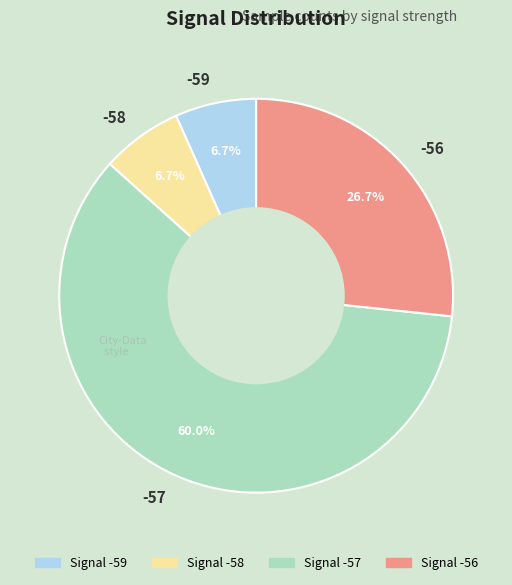

Which category has the biggest portion of the pie?

-57